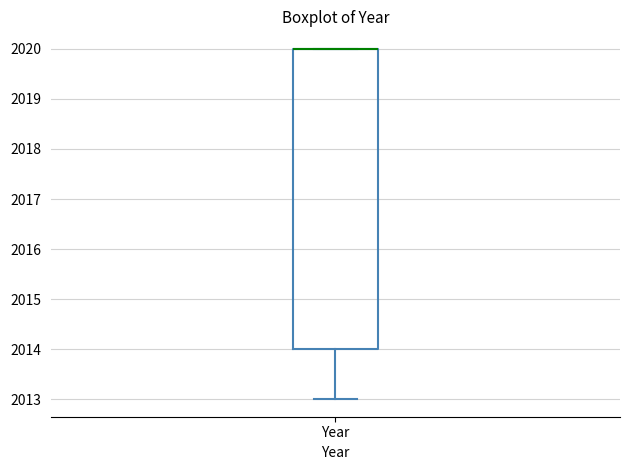

Where is the lower edge of the box for Year on the y-axis? The values are not printed on the chart, so give them approximately, as read against the axis.

2014